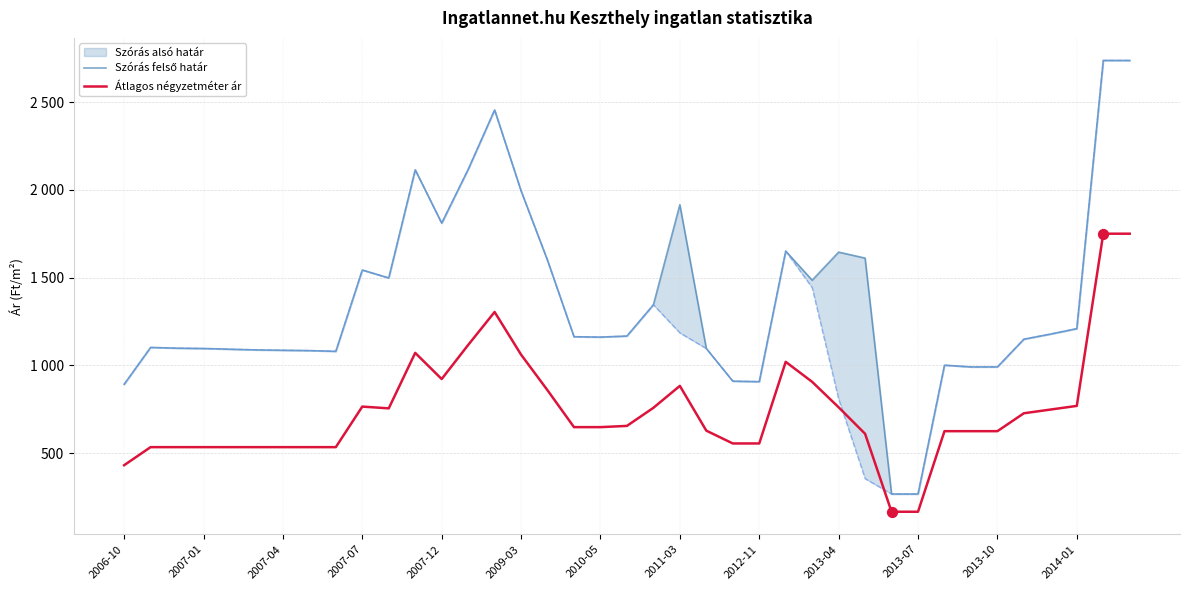

At how many categories does at least one series exceed 1792?

8